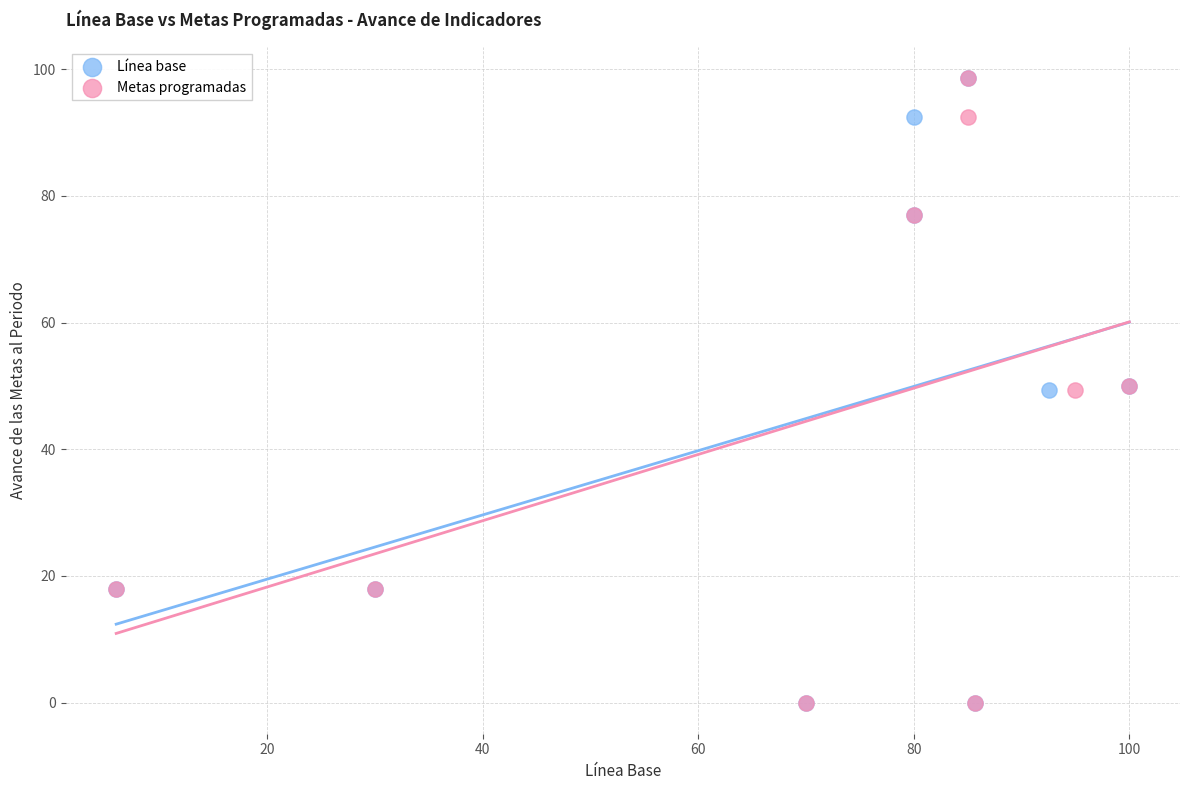

What are all the series names shown in the legend?

Línea base, Metas programadas